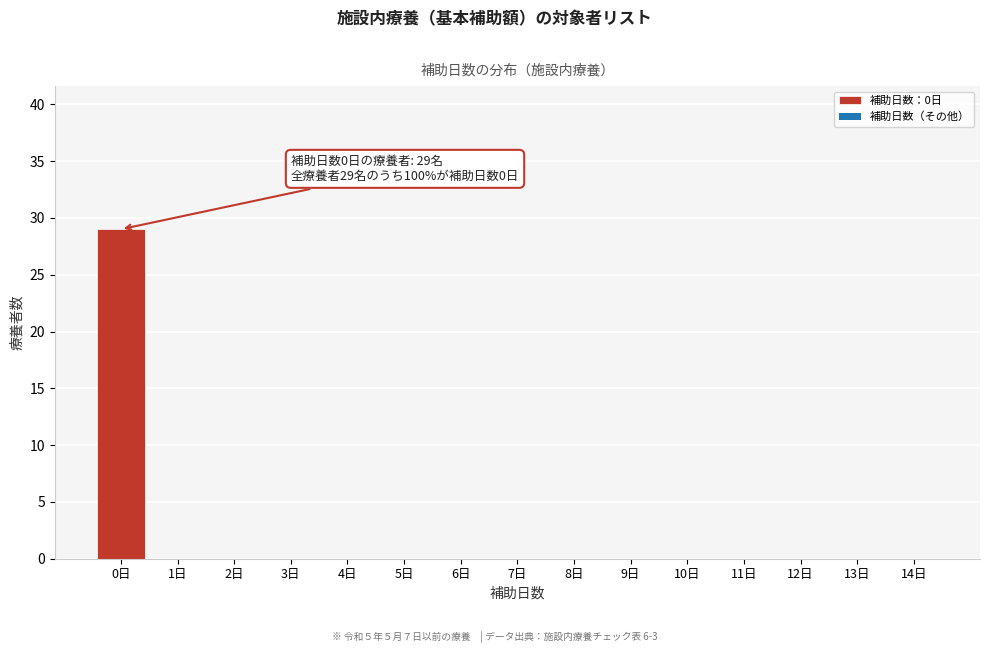

Reading left to right, extract all data points from this chart.

0日=29	1日=0	2日=0	3日=0	4日=0	5日=0	6日=0	7日=0	8日=0	9日=0	10日=0	11日=0	12日=0	13日=0	14日=0